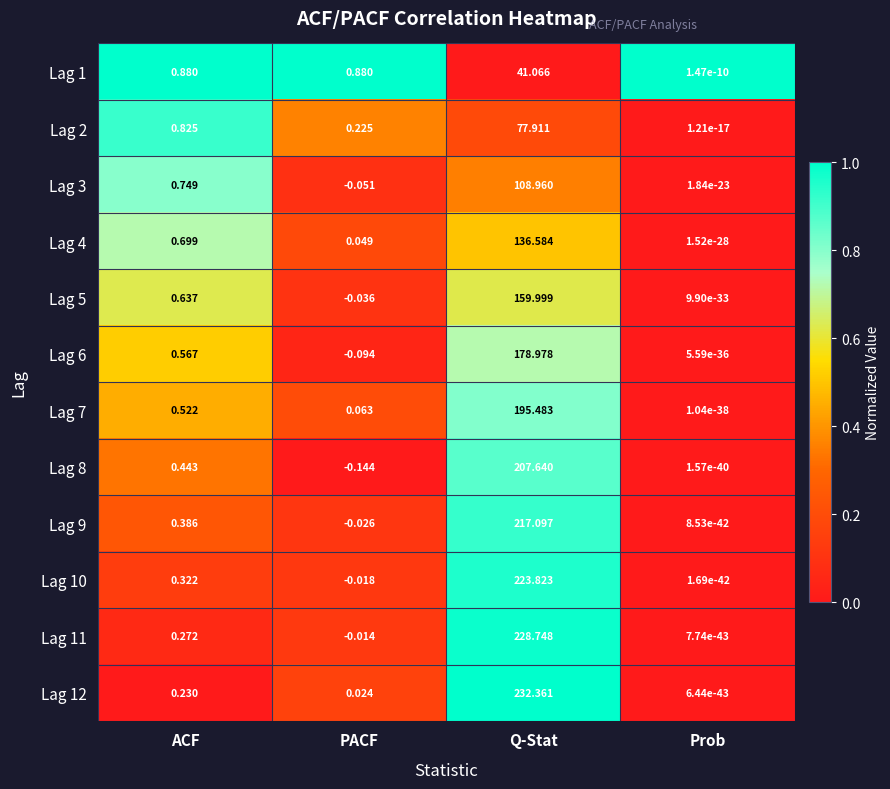

Which series has the widest spread of values?

Lag 12